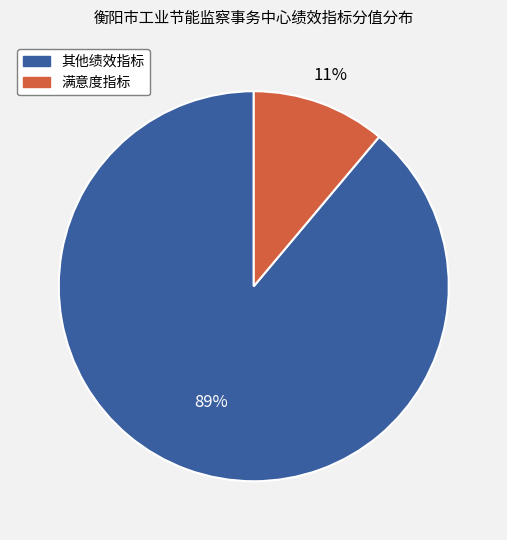

Is 其他绩效指标 the majority of the pie?

Yes